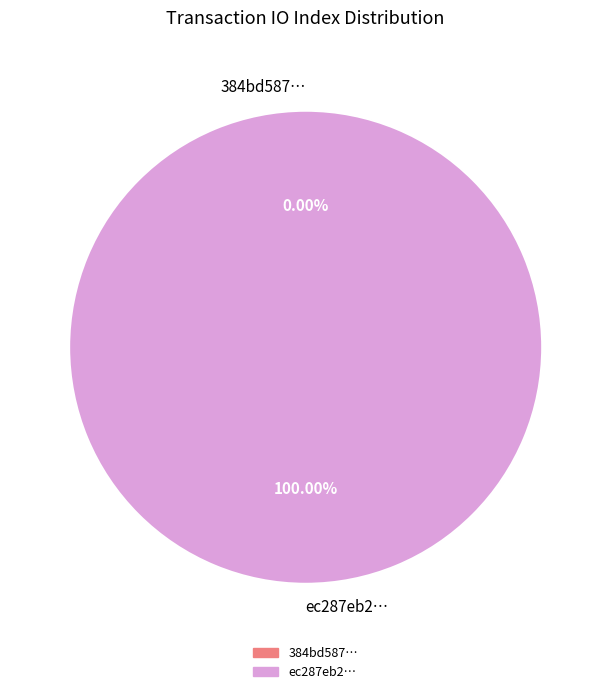

What percentage is NOT represented by tx_hash_0?

100.0%